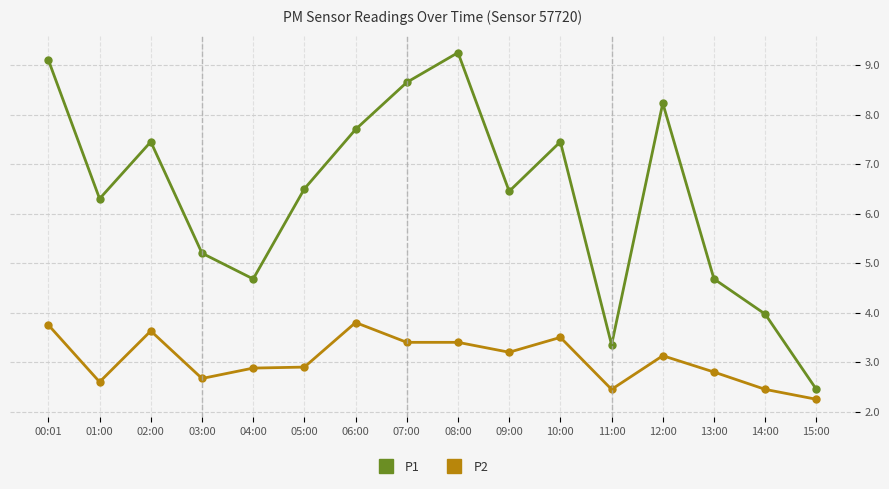

How many series are shown in this chart?

2